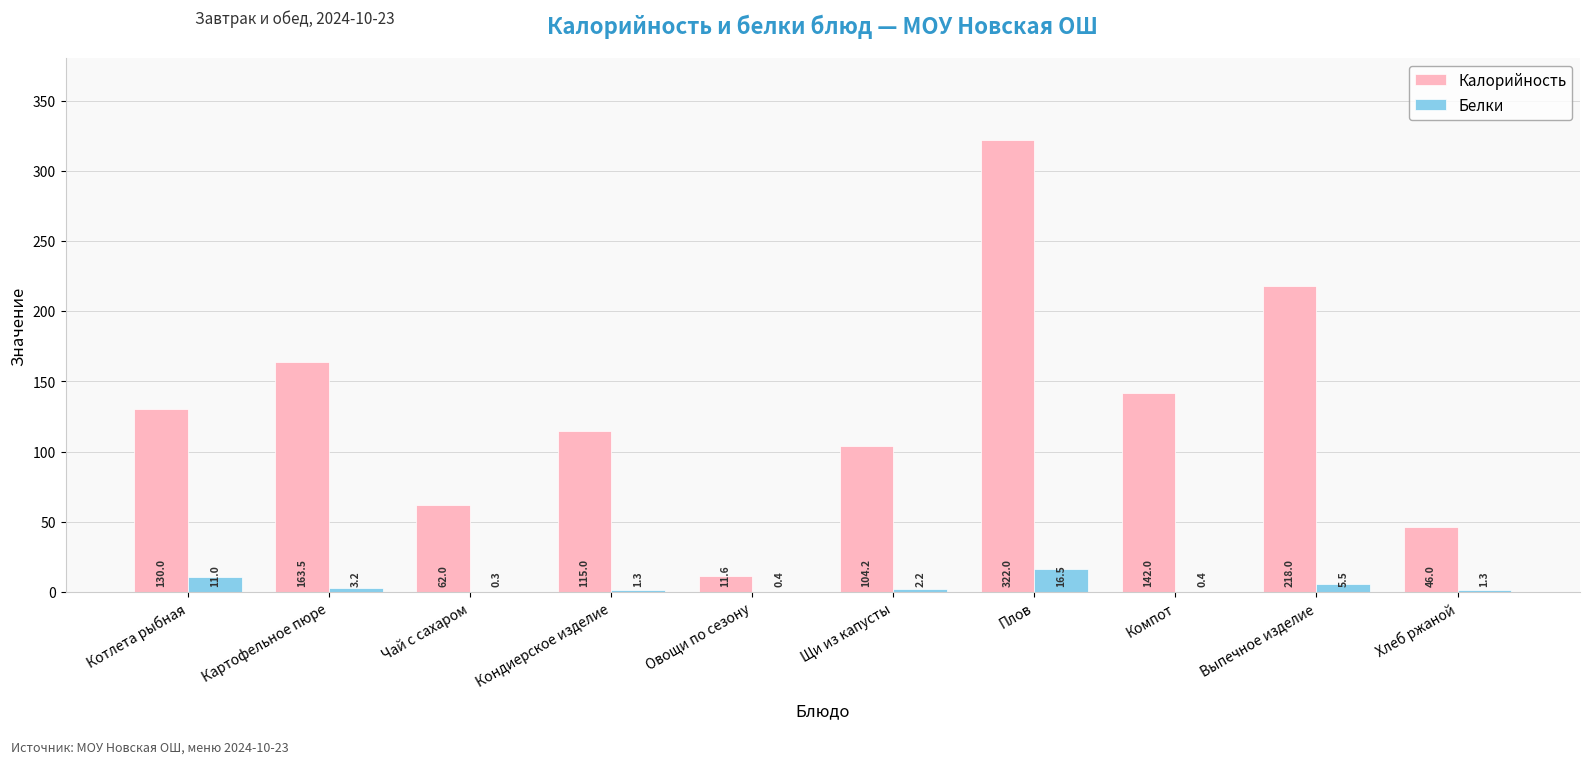

True or false: Калорийность has a value of 78.0 at Котлета рыбная.

False